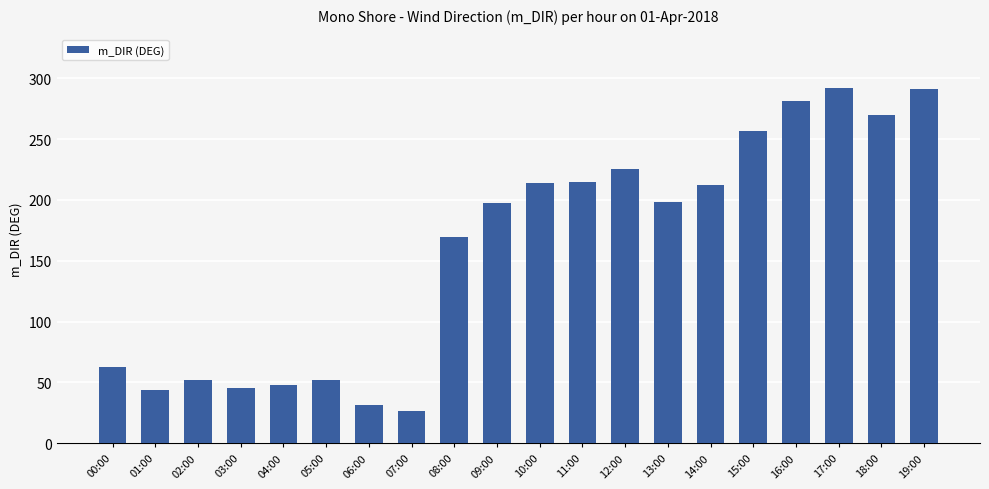

Which has a higher value, 19:00 or 16:00?

19:00